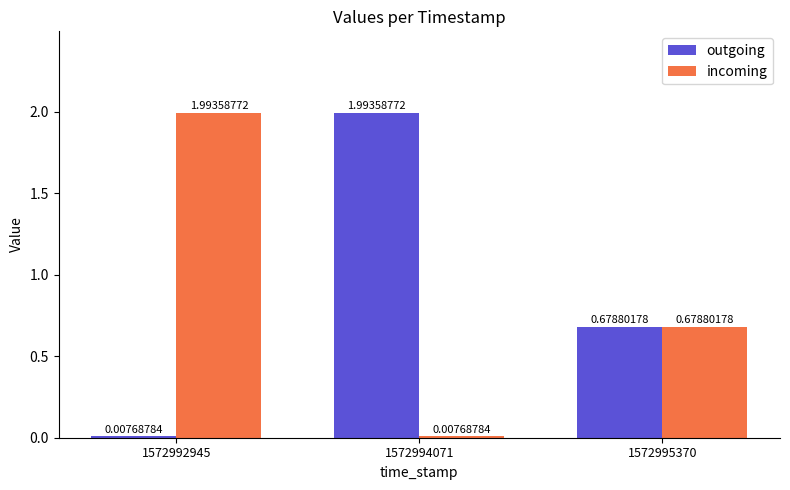

What is the total value across all series at 1572992945?

2.0